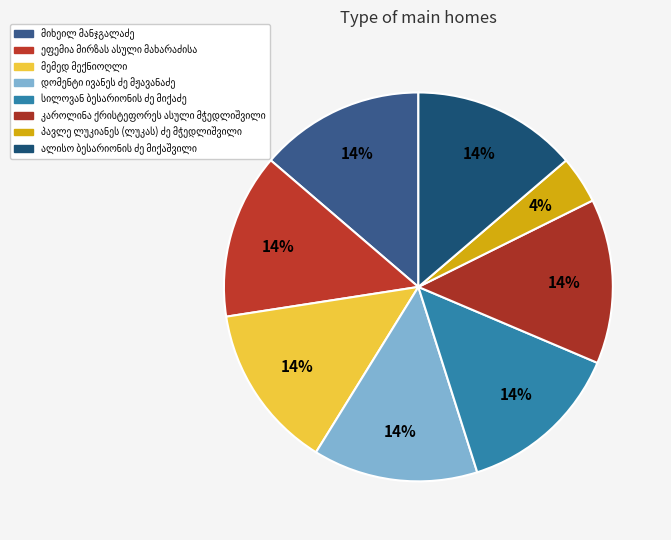

Is there a majority slice in this chart?

No